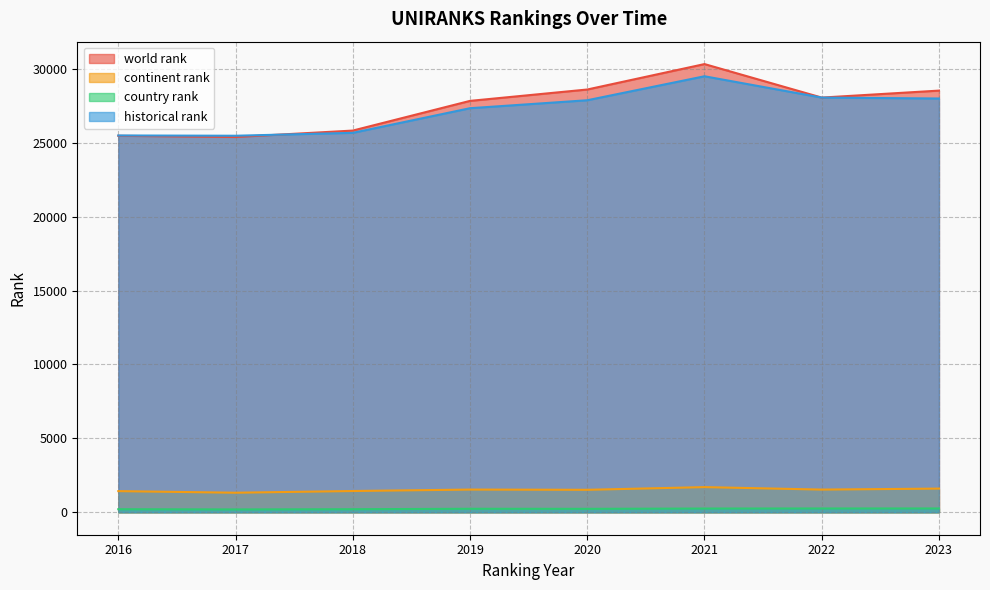

What is the approximate value of country rank at 2020?

235.0